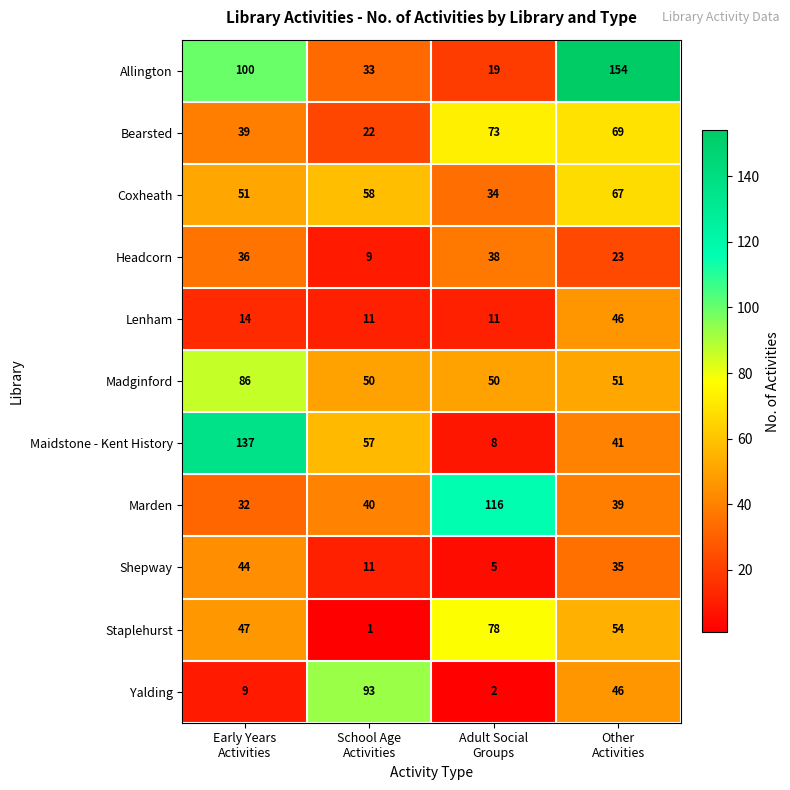

Rank the series by their maximum value, from lowest to highest.

Headcorn, Shepway, Lenham, Coxheath, Bearsted, Staplehurst, Madginford, Yalding, Marden, Maidstone - Kent History, Allington